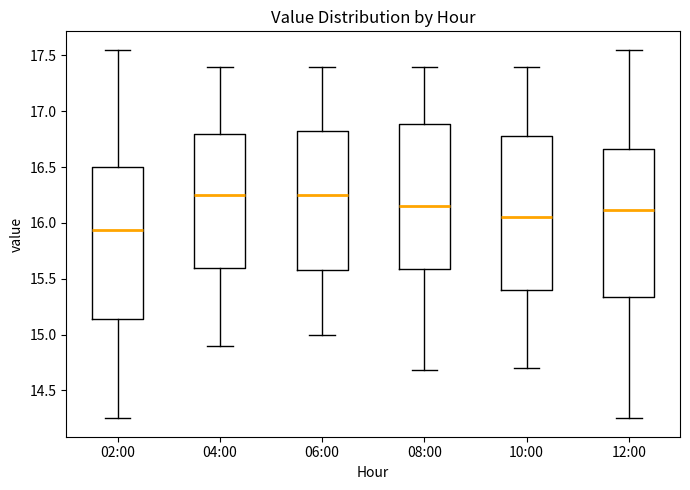

Reading left to right, transcribe this box plot: for each box, give where its median line is, the range the box spans, and where its two whiskers end, as read against the y-axis. The values are not printed on the chart, so give them approximately, as read against the axis.

02:00: median 15.95, box 15.15 to 16.50, whiskers 14.25 to 17.55
04:00: median 16.25, box 15.60 to 16.80, whiskers 14.90 to 17.40
06:00: median 16.25, box 15.60 to 16.85, whiskers 15.00 to 17.40
08:00: median 16.15, box 15.60 to 16.90, whiskers 14.70 to 17.40
10:00: median 16.05, box 15.40 to 16.80, whiskers 14.70 to 17.40
12:00: median 16.10, box 15.35 to 16.65, whiskers 14.25 to 17.55